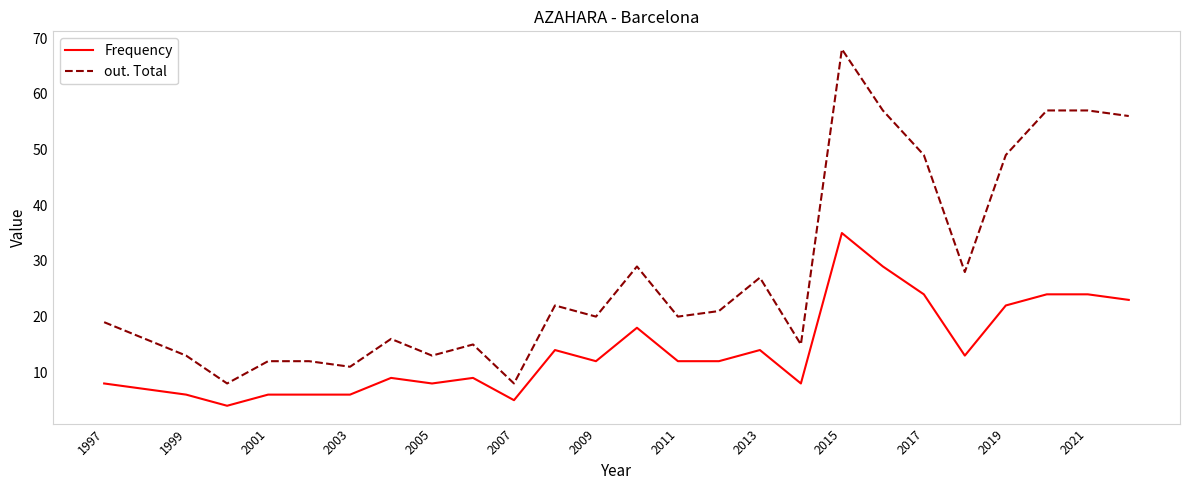

True or false: out. Total and Frequency intersect in this chart.

False